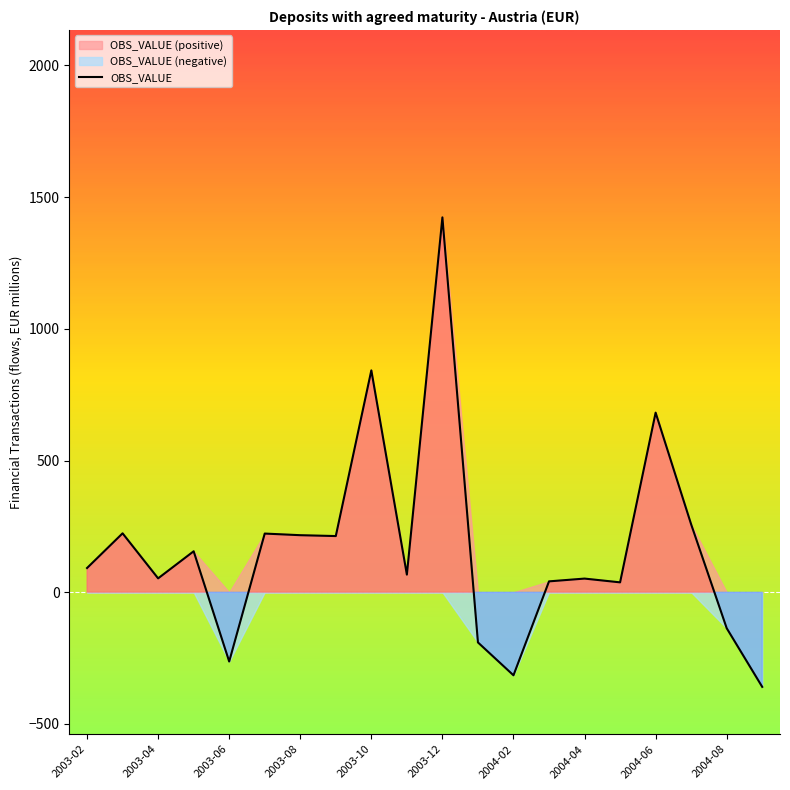

The value of OBS_VALUE at 2004-06 is 681.7. True or false?

True